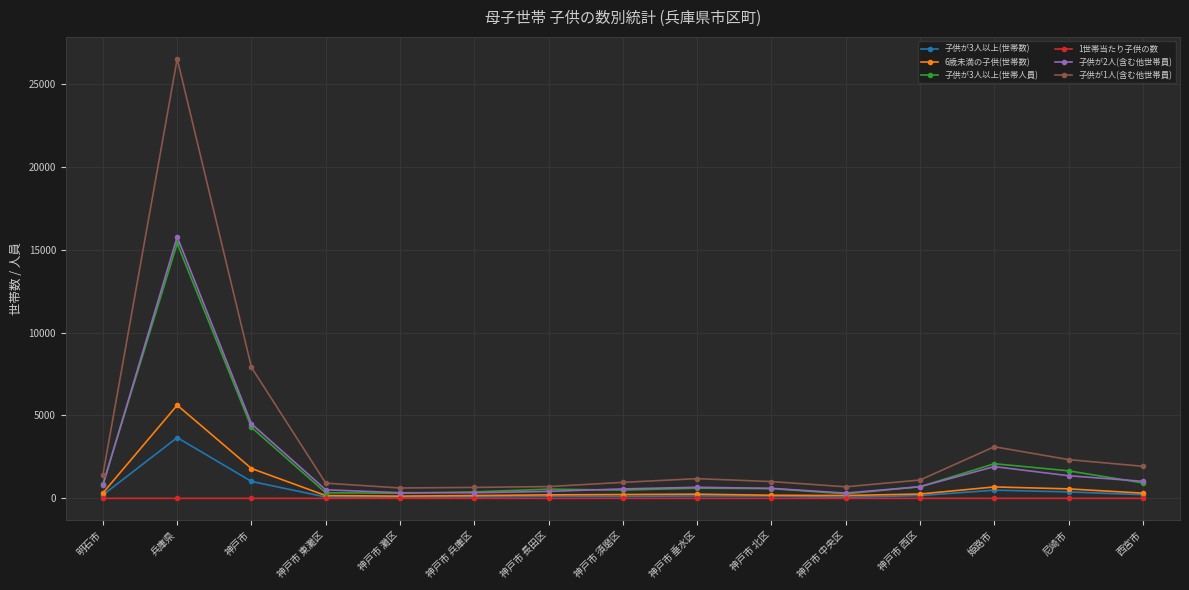

True or false: 子供が2人(含む他世帯員) and 1世帯当たり子供の数 cross at least once.

False